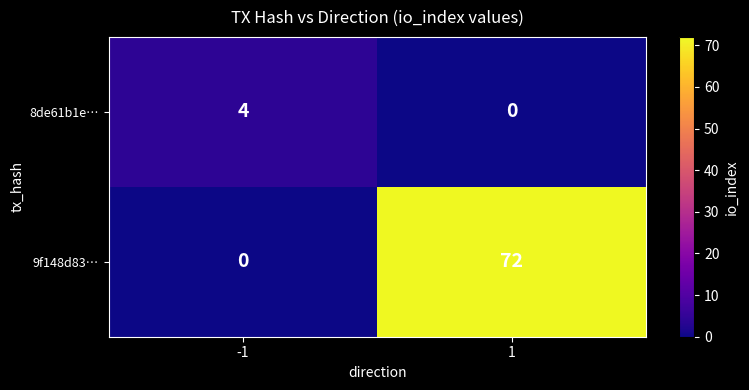

At how many categories does at least one series exceed 7?

1